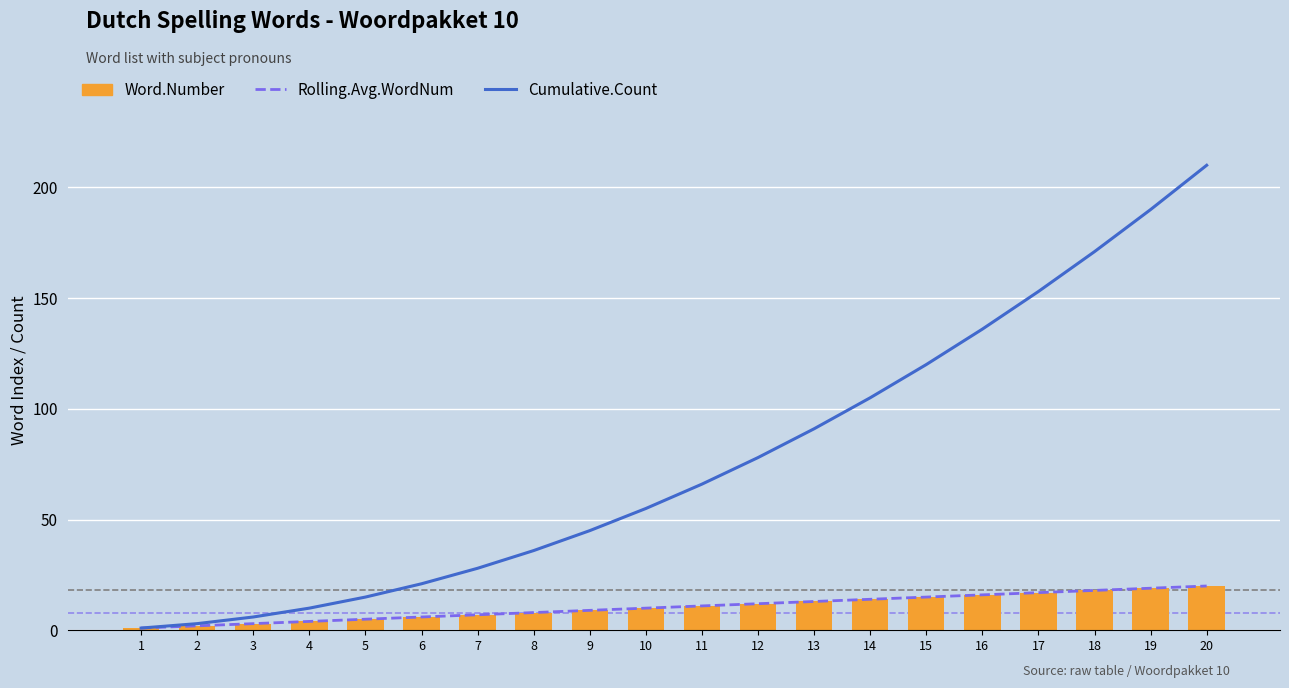

Reading left to right, extract all data points from this chart.

Rolling.Avg.WordNum: 1=1	2=2	3=3	4=4	5=5	6=6	7=7	8=8	9=9	10=10	11=11	12=12	13=13	14=14	15=15	16=16	17=17	18=18	19=19	20=20
Cumulative.Count: 1=1	2=3	3=6	4=10	5=15	6=21	7=28	8=36	9=45	10=55	11=66	12=78	13=91	14=105	15=120	16=136	17=153	18=171	19=190	20=210
Word.Number: 1=1	2=2	3=3	4=4	5=5	6=6	7=7	8=8	9=9	10=10	11=11	12=12	13=13	14=14	15=15	16=16	17=17	18=18	19=19	20=20